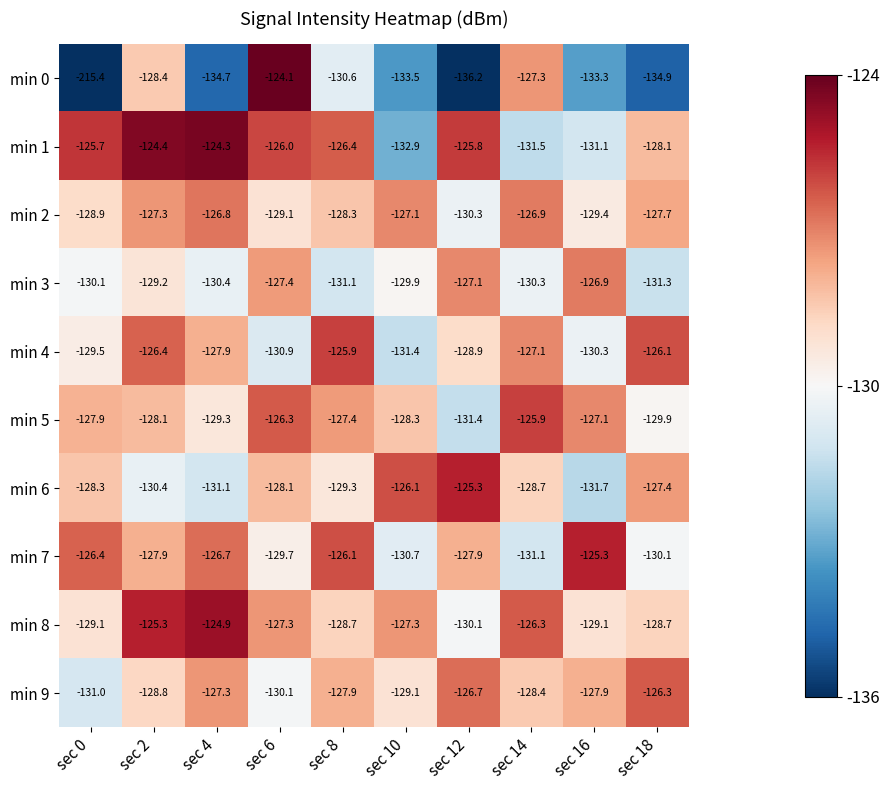

Which category has the lowest value across all series?

sec 0